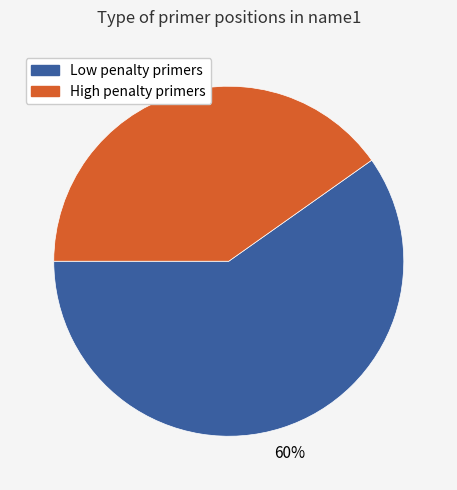

To the nearest percent, what is the difference between the largest and smallest slice percentages?

20%